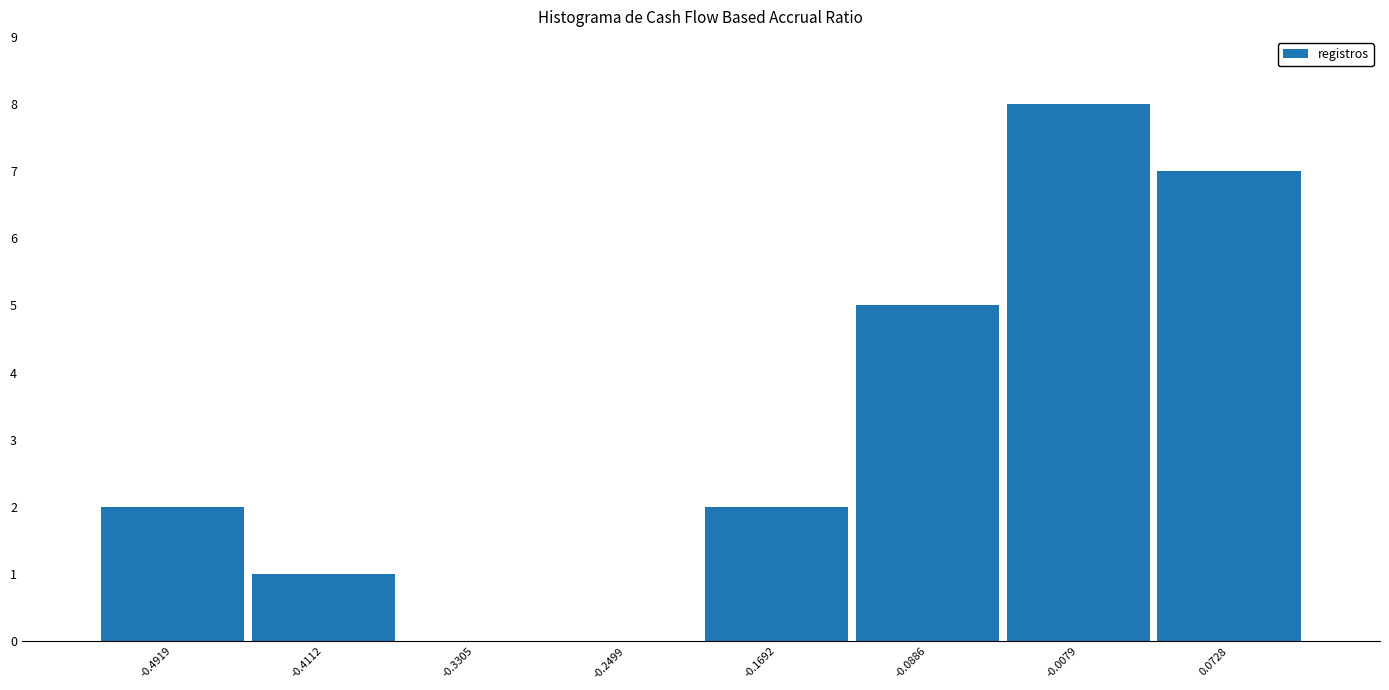

Which range on the x-axis has the tallest bar?

-0.05 to 0.03